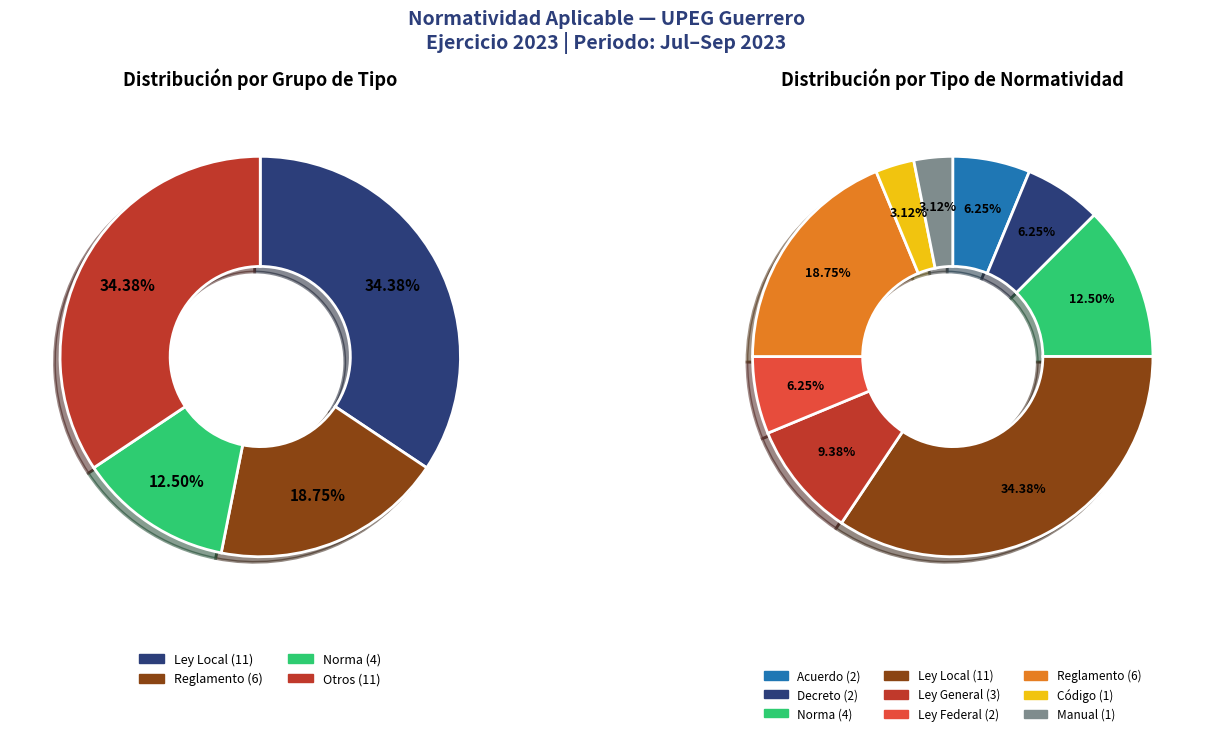

Which category has the smallest portion of the pie?

Código